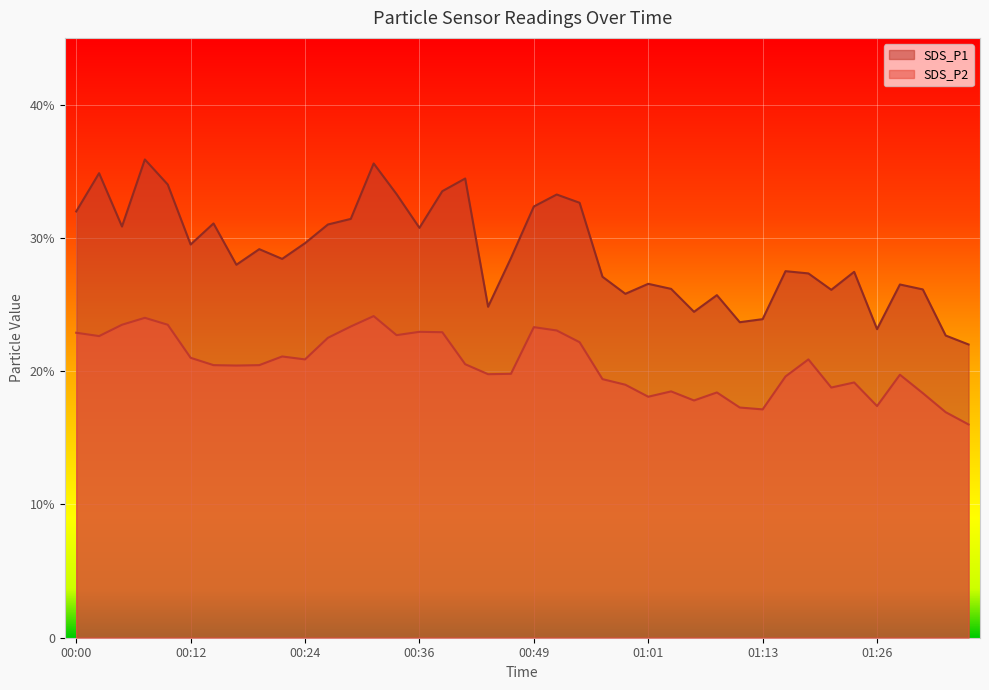

Rank the series by their average value, from highest to lowest.

SDS_P1, SDS_P2